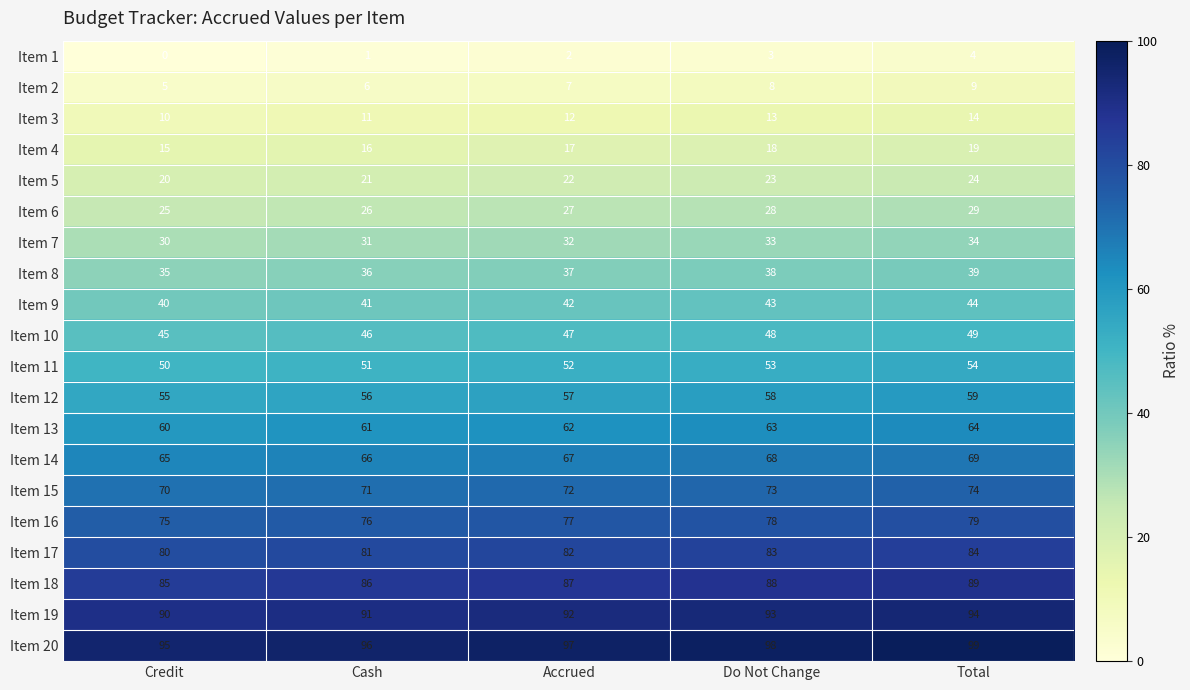

How many categories are shown in the chart?

5